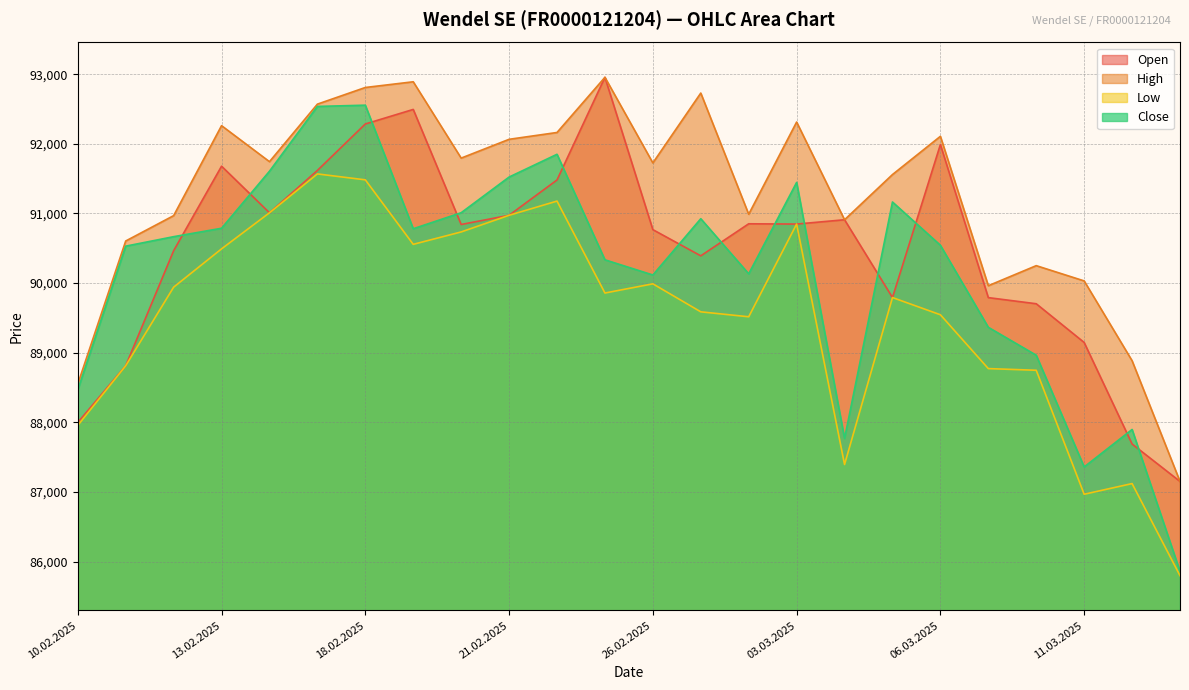

Between 03.03.2025 and 04.03.2025, which is larger?

04.03.2025